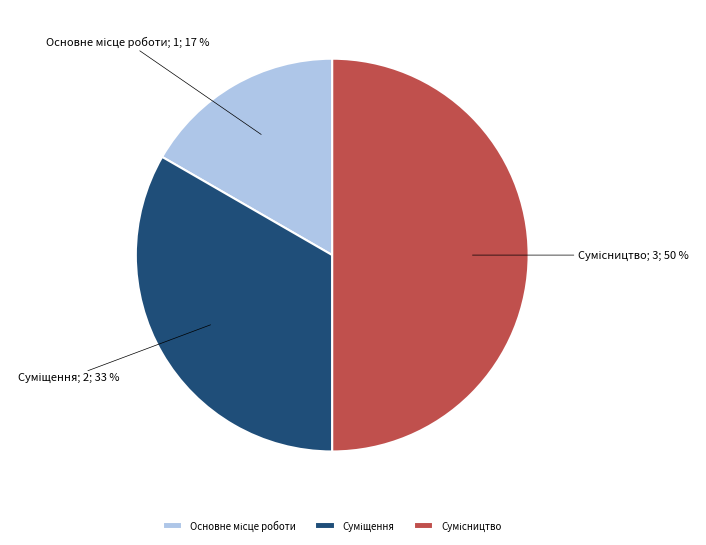

To the nearest percent, what is the average slice percentage?

33%